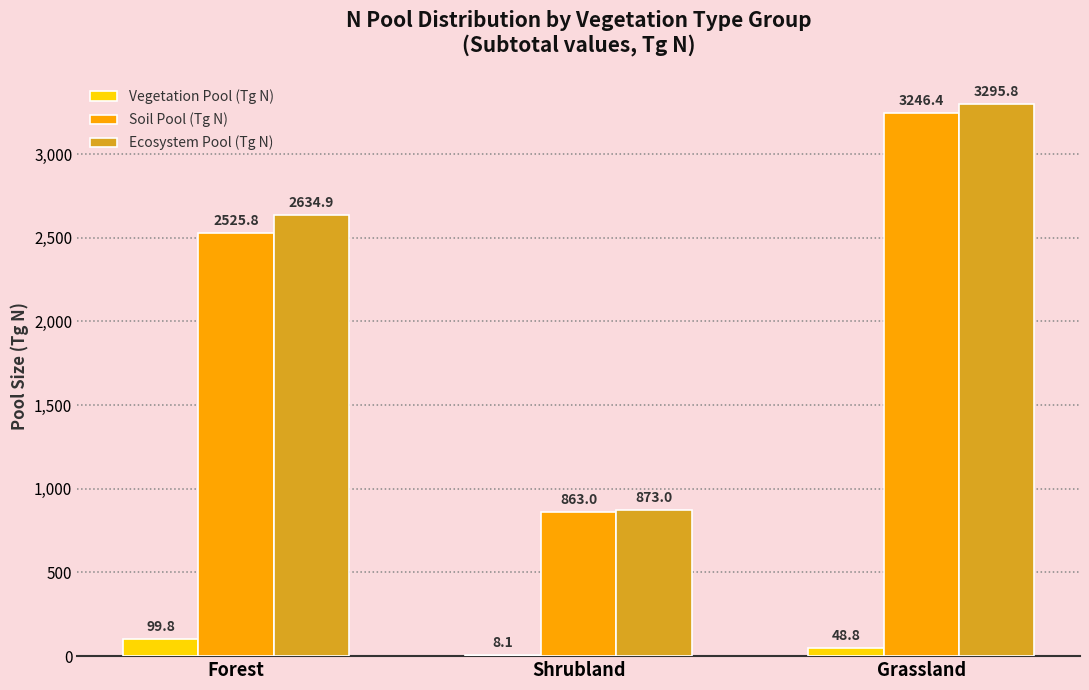

How many values in the Soil Pool (Tg N) series exceed 2525?

2